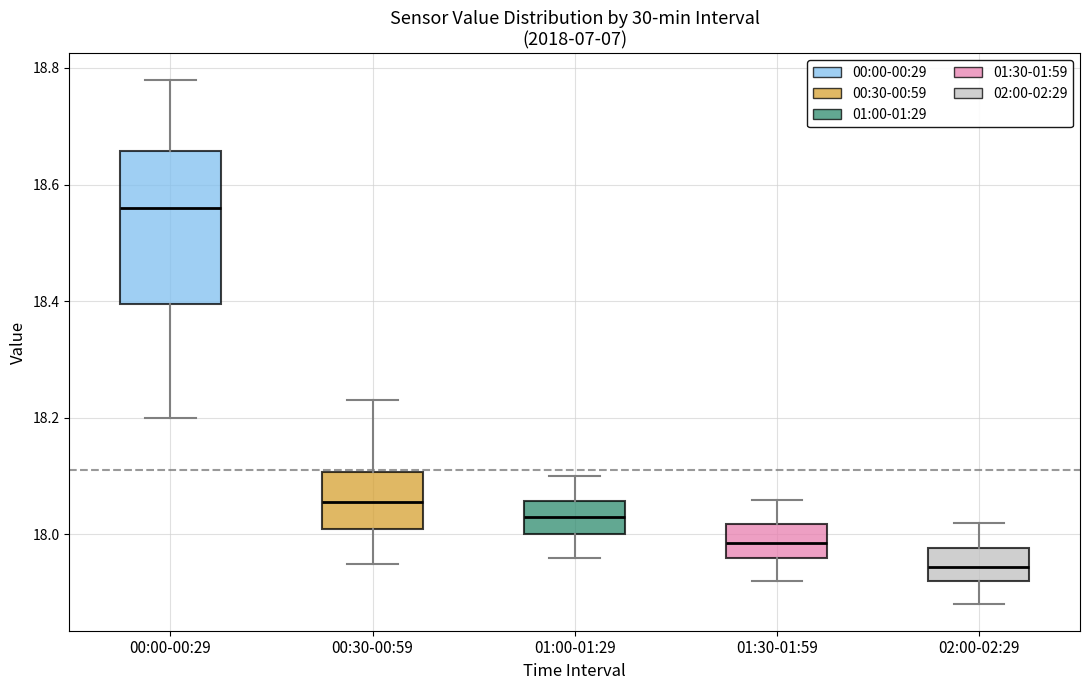

Comparing the boxes themselves (not the whiskers), which one is the tallest?

00:00-00:29